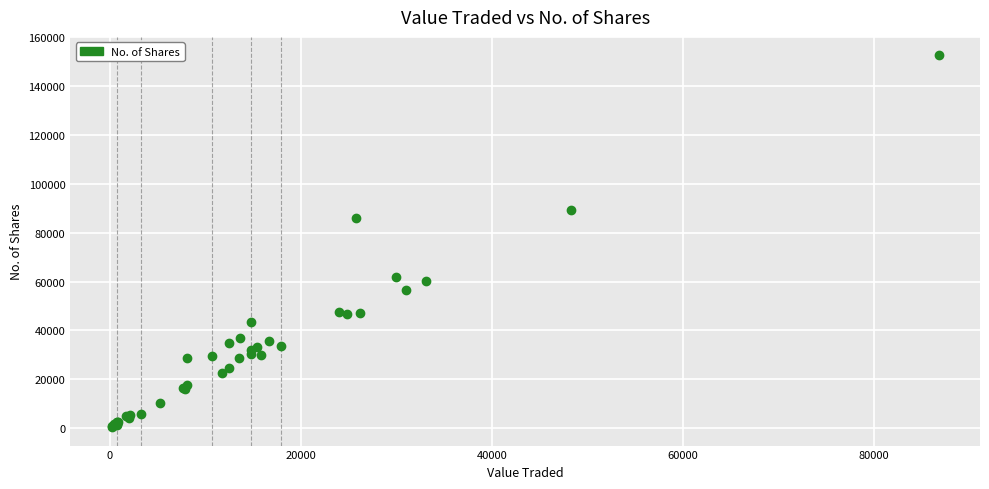

What Y value in the scatter plot is closest to 76475?

85880